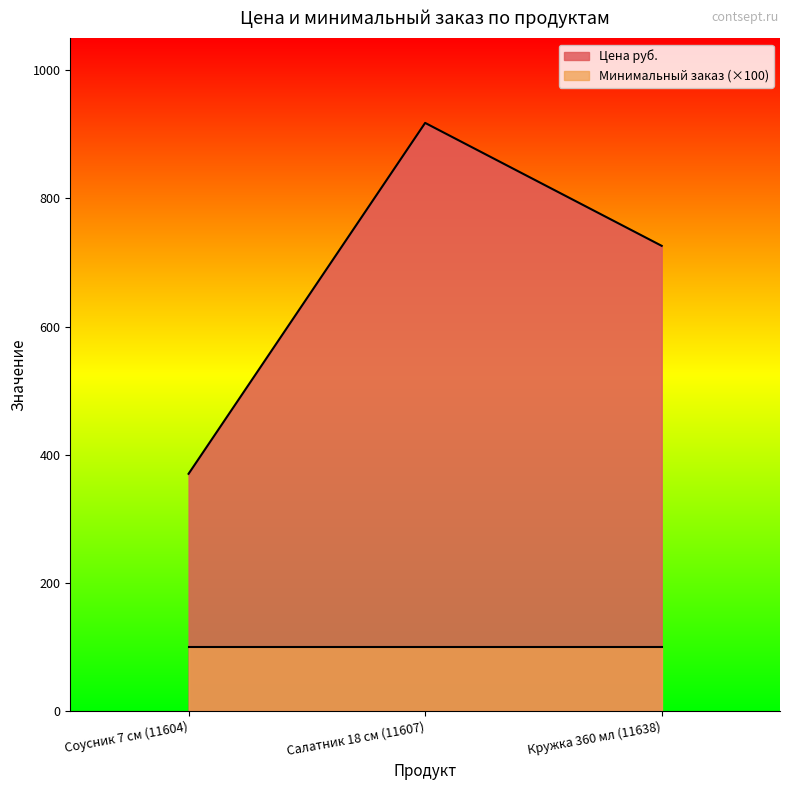

Read the value at Соусник 7 см (11604).

370